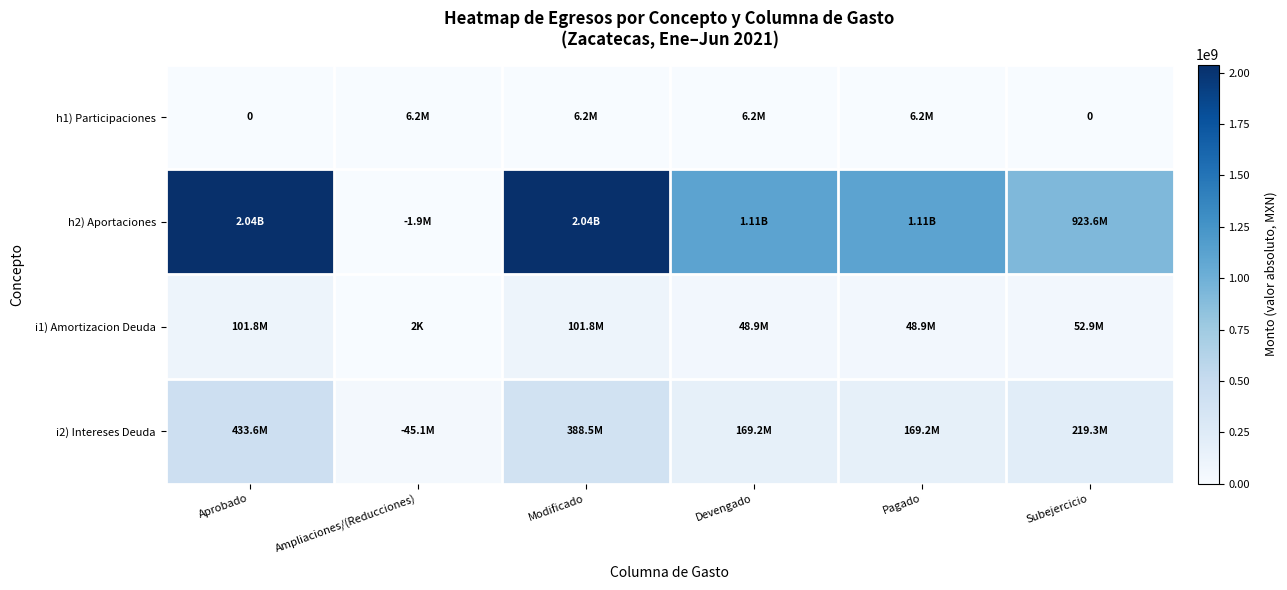

Which category has the highest value across all series?

Aprobado